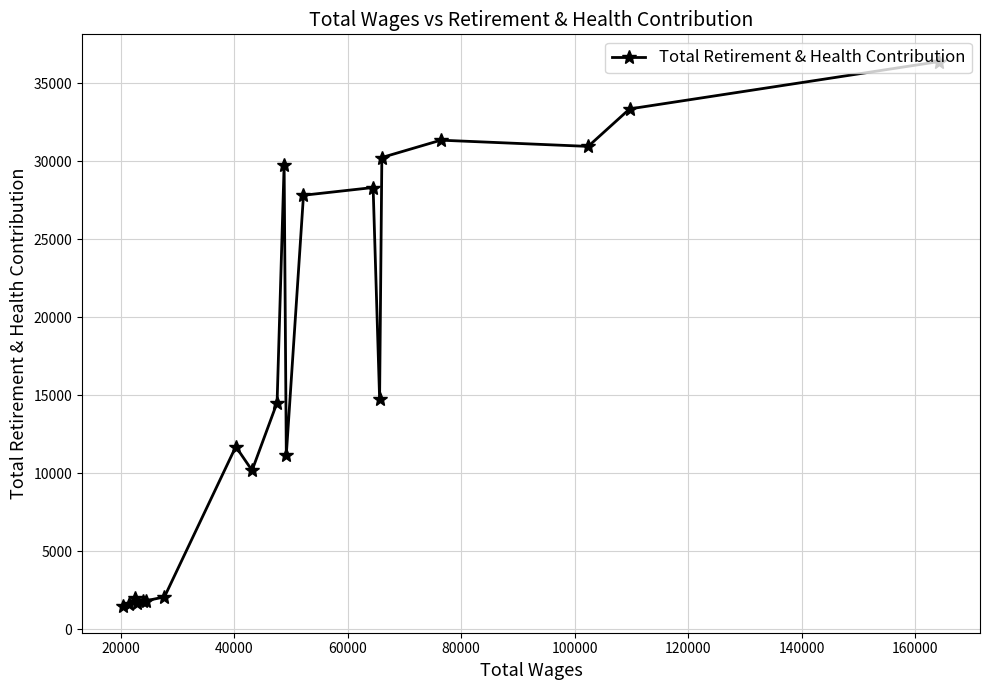

What is the maximum value shown in the chart?

36379